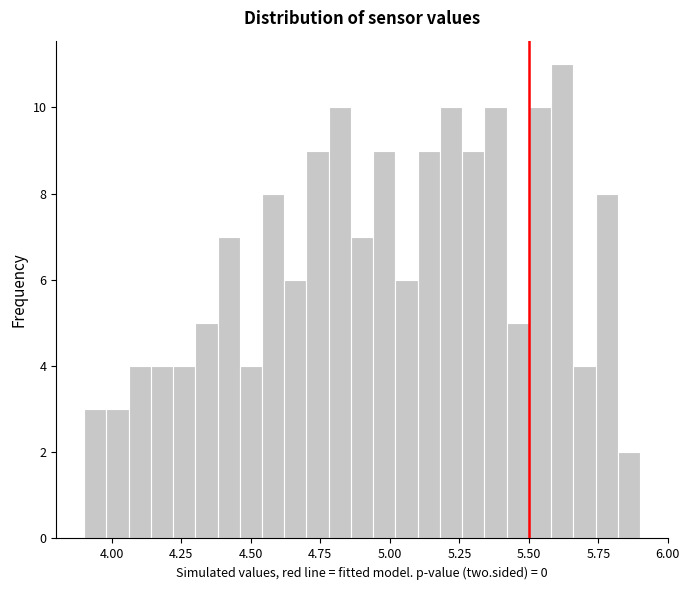

Read against the x-axis, roughly where is the centre of the tallest bar?

5.60